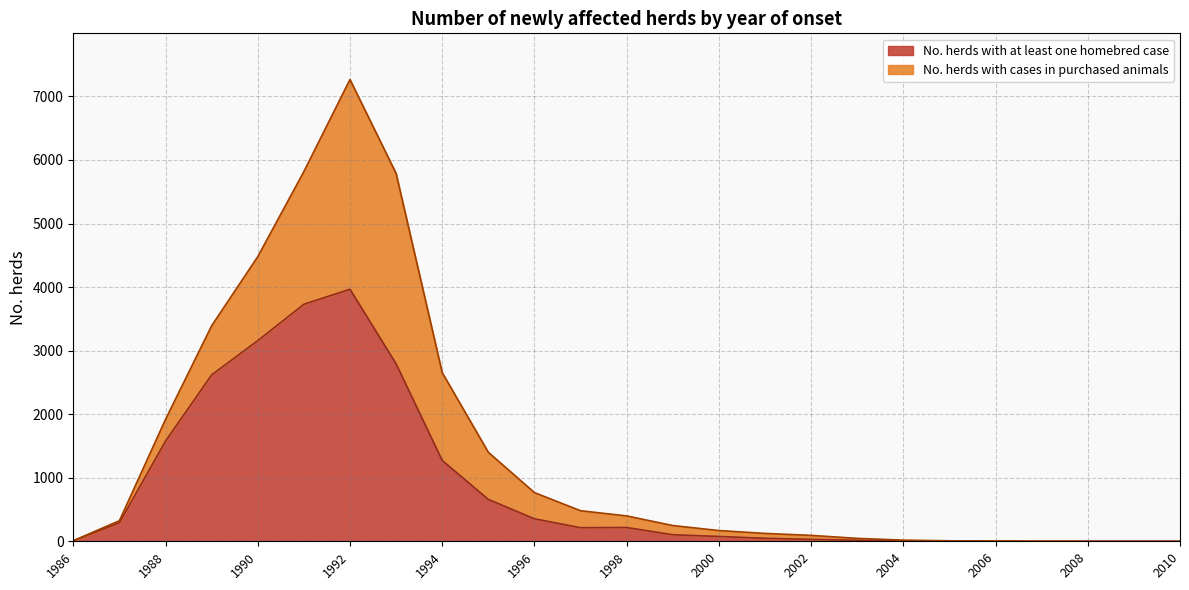

List the labels in order of value, largest first.

1992, 1991, 1990, 1993, 1989, 1988, 1994, 1995, 1996, 1987, 1998, 1997, 1999, 2000, 2001, 2002, 2003, 1986, 2005, 2004, 2006, 2007, 2008, 2009, 2010